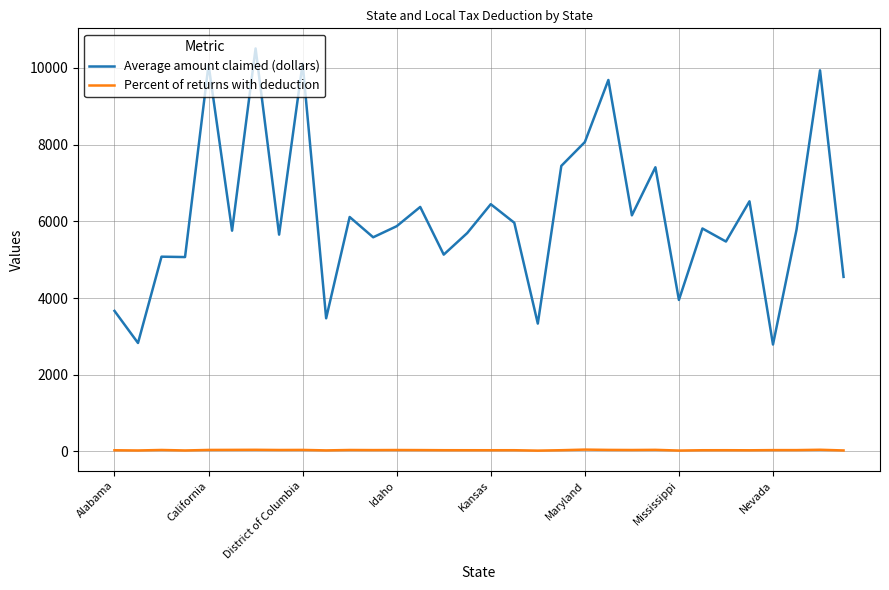

Which series has the widest spread of values?

Average amount claimed (dollars)